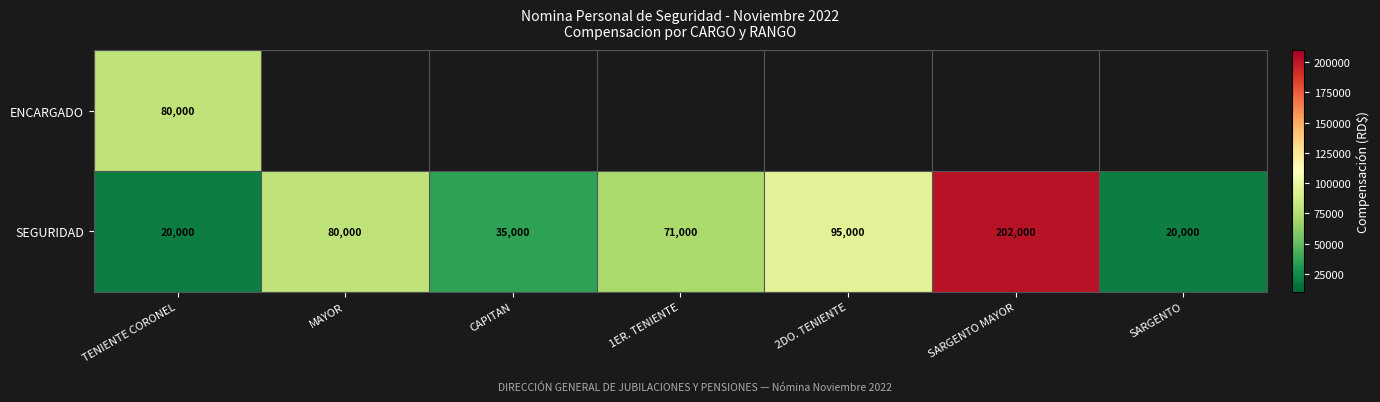

At how many categories does at least one series exceed 89851?

2